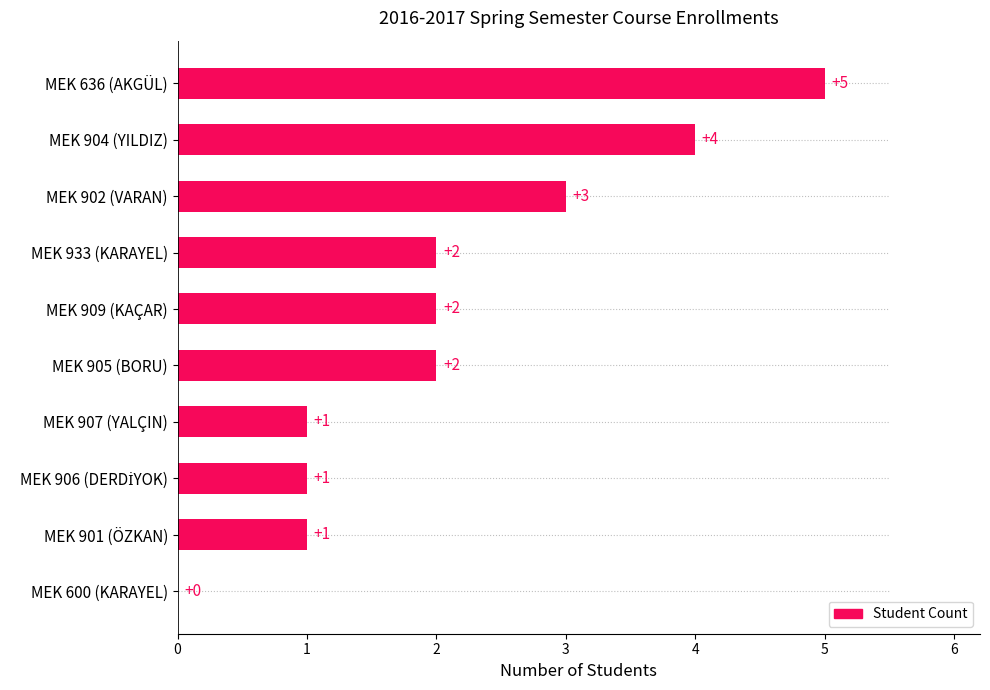

The value at MEK 909 (KAÇAR) is 2. True or false?

True